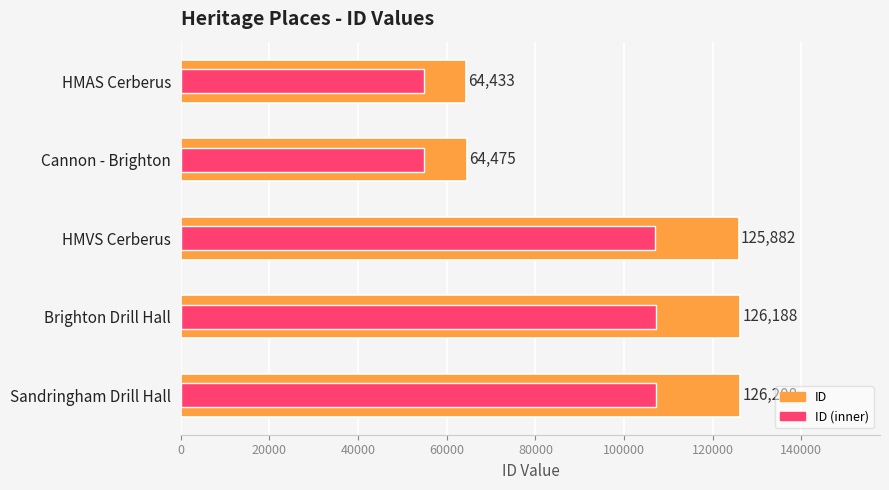

List the series in order of their peak value, highest first.

ID, ID (inner)